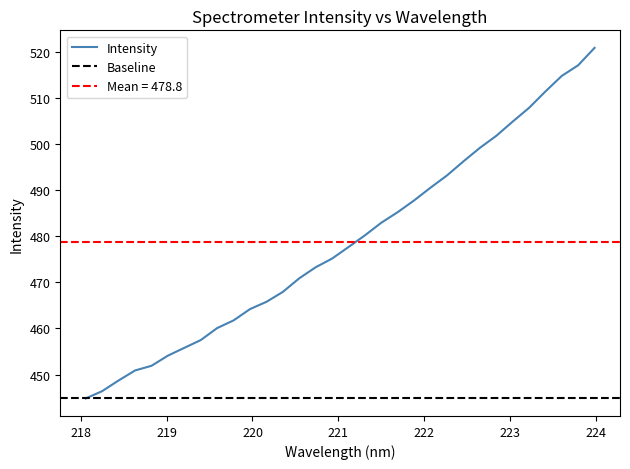

The chart shows a value of 480.2 at 221.3083. True or false?

True